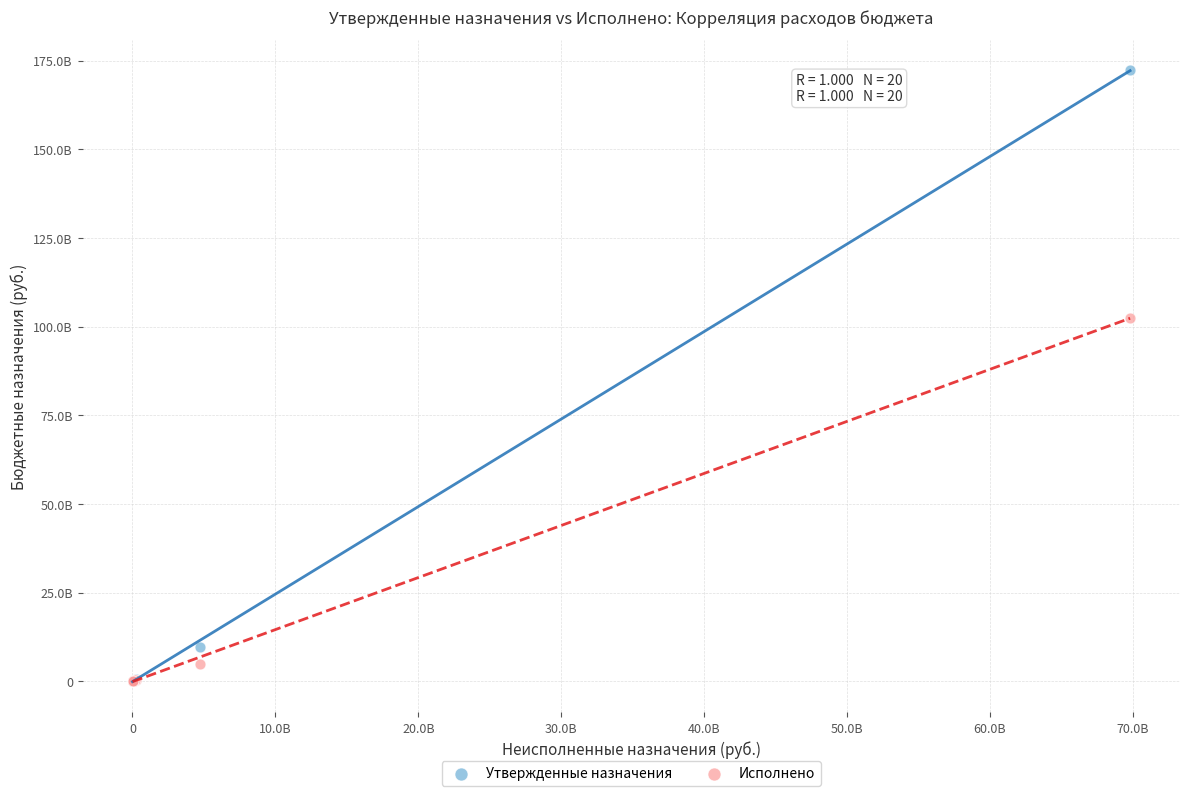

Which series has the widest spread of Y values?

Утвержденные назначения